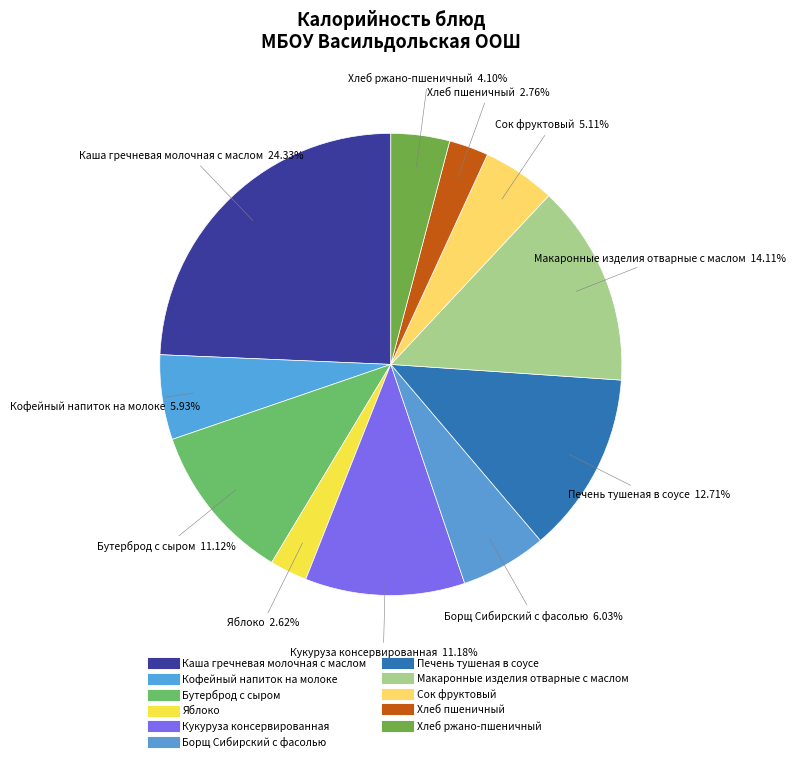

Count the number of slices in the pie.

11